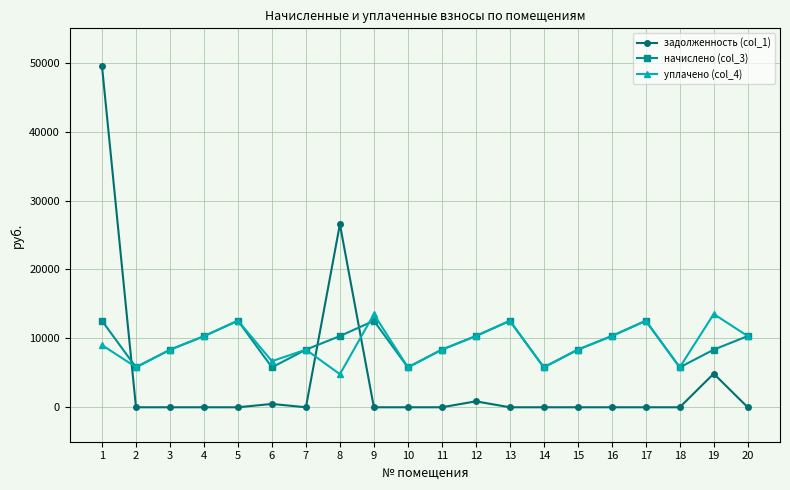

At 8, list the series in order from smallest to largest.

уплачено (col_4), начислено (col_3), задолженность (col_1)